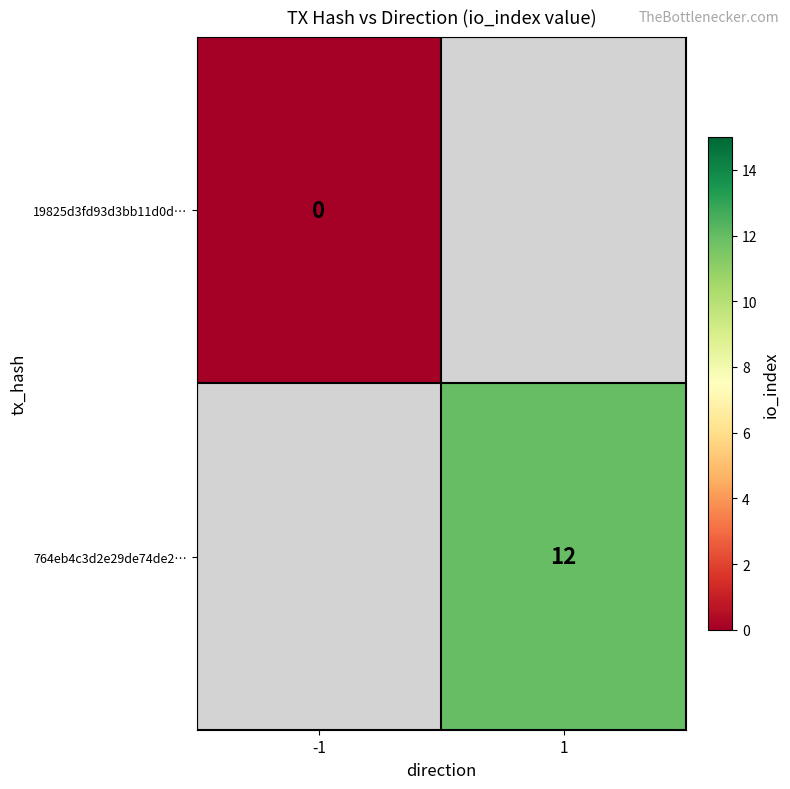

The 764eb4c3d2e29de74de2… series shows 6.4 at 1. True or false?

False